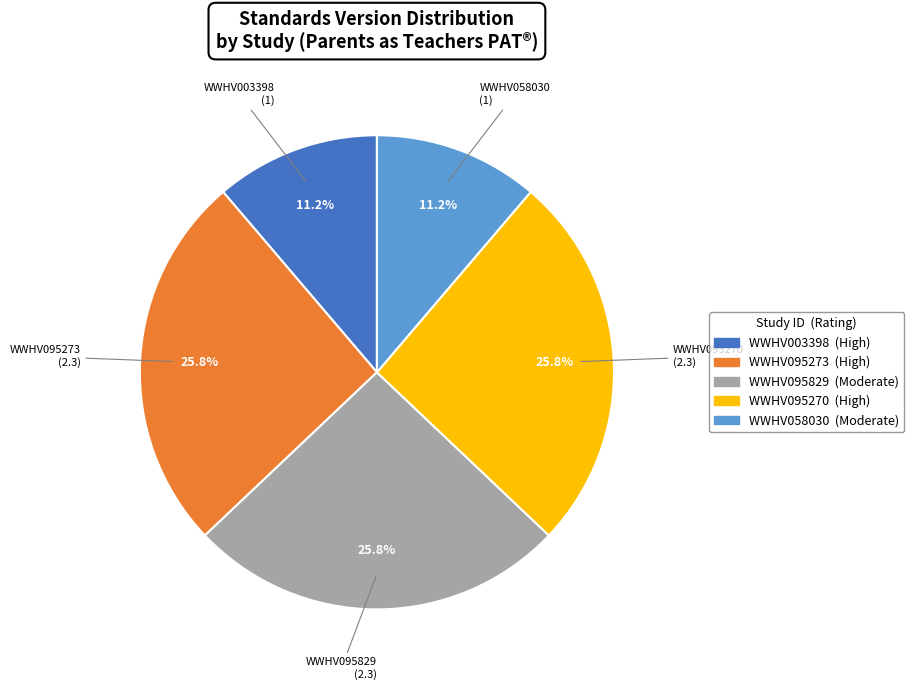

Combined, do WWHV095270 and WWHV058030 account for over 50%?

No